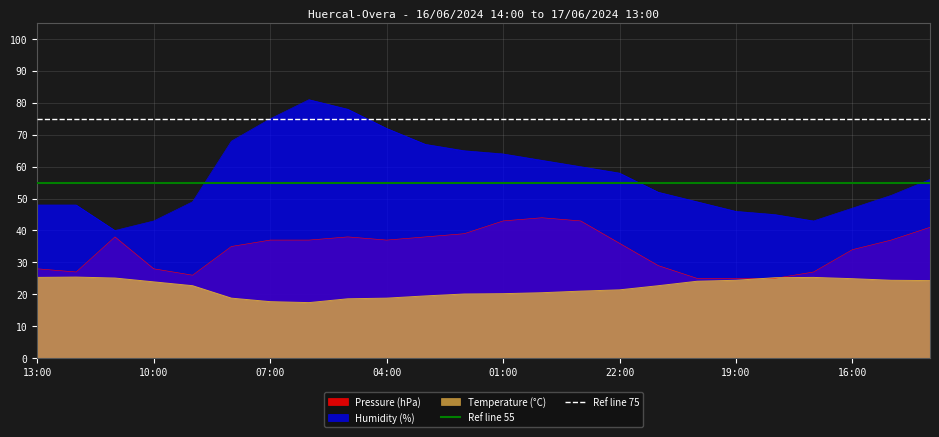

What is the minimum value for Humidity (%)?

40.0